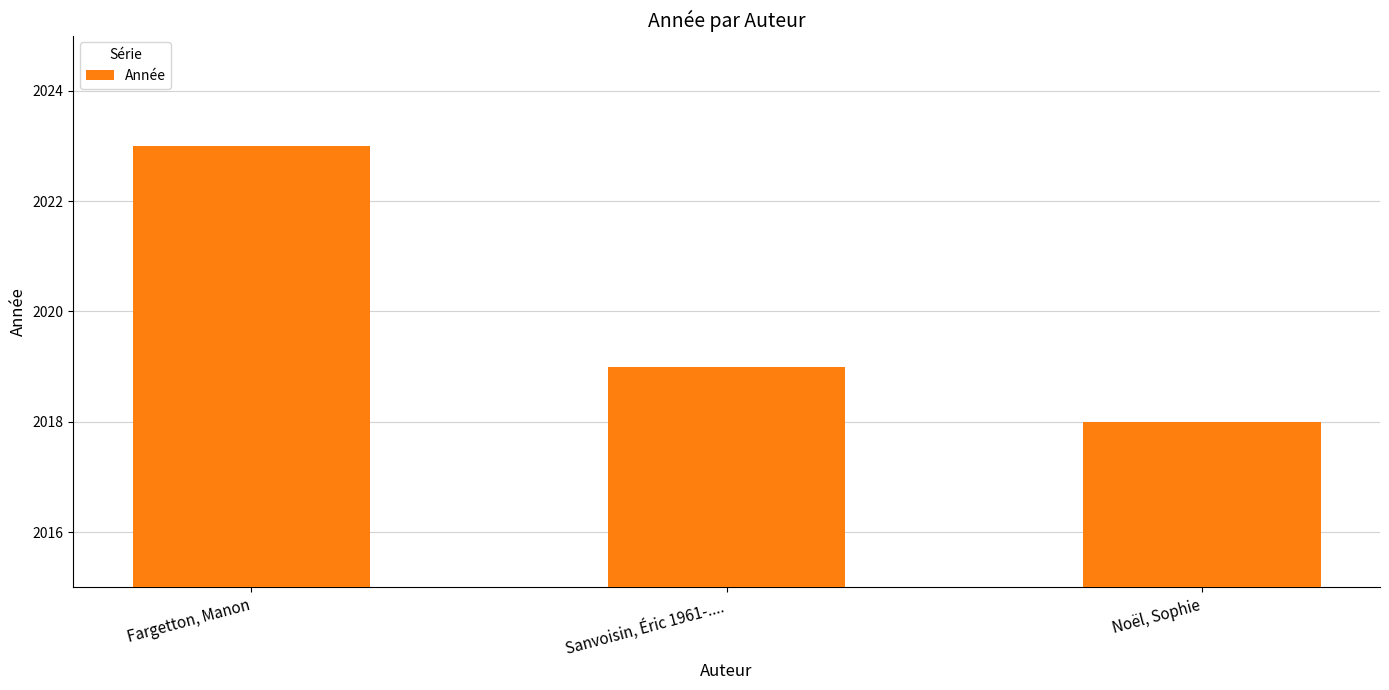

Reading left to right, list all the values displayed in this chart.

2023	2019	2018